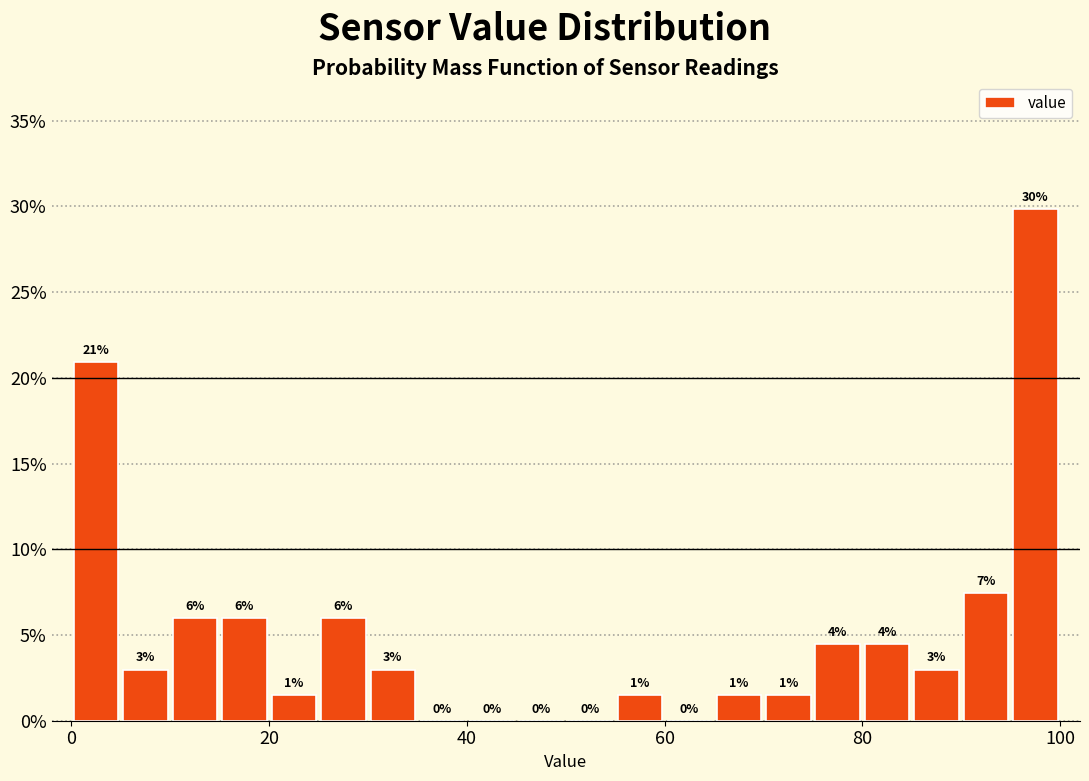

Around what value on the x-axis is the tallest bar? Give the approximate position of its centre, as read against the axis.

98